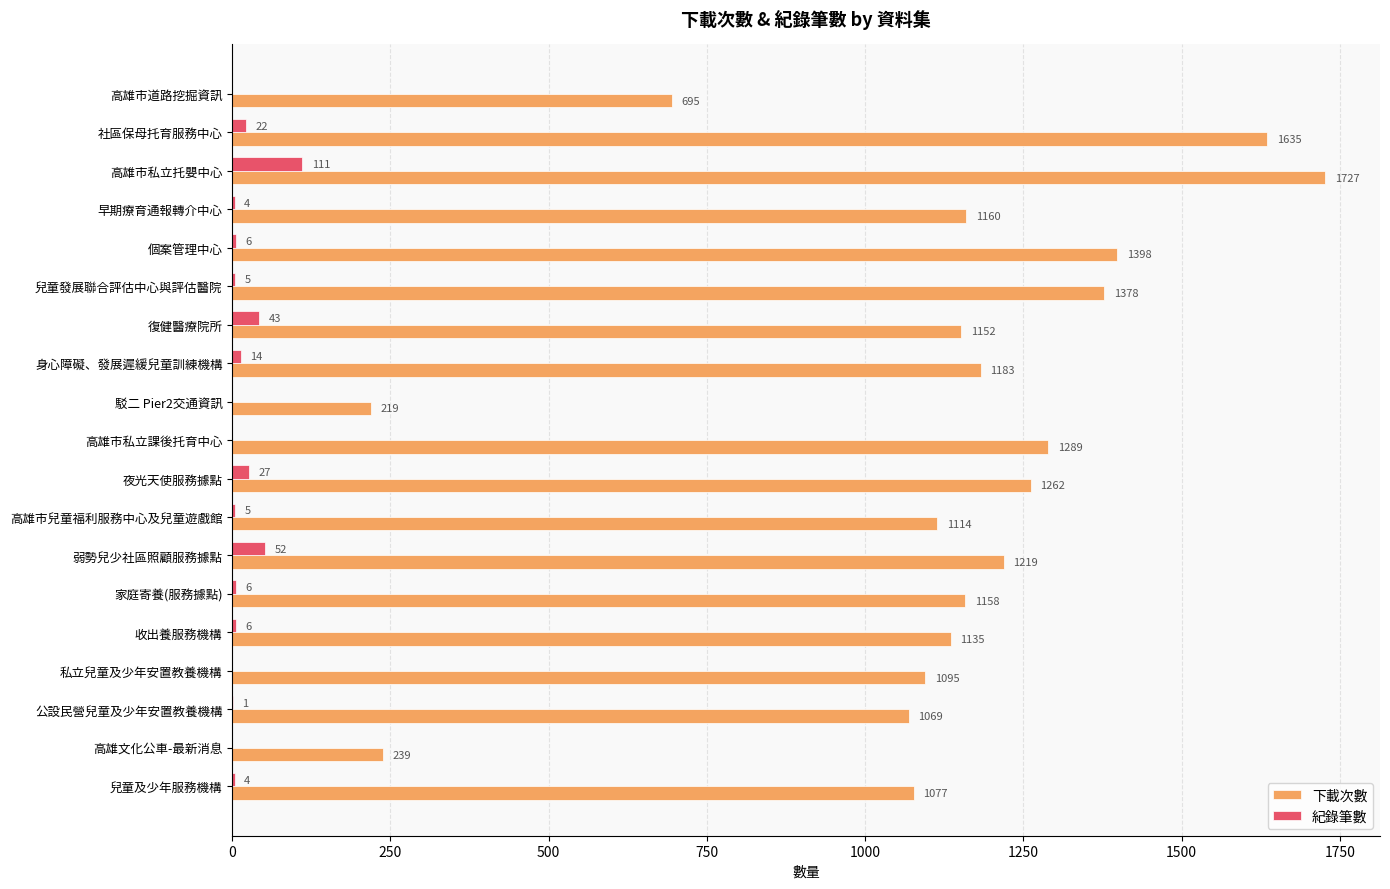

What is the sum of all 下載次數 values?

21204